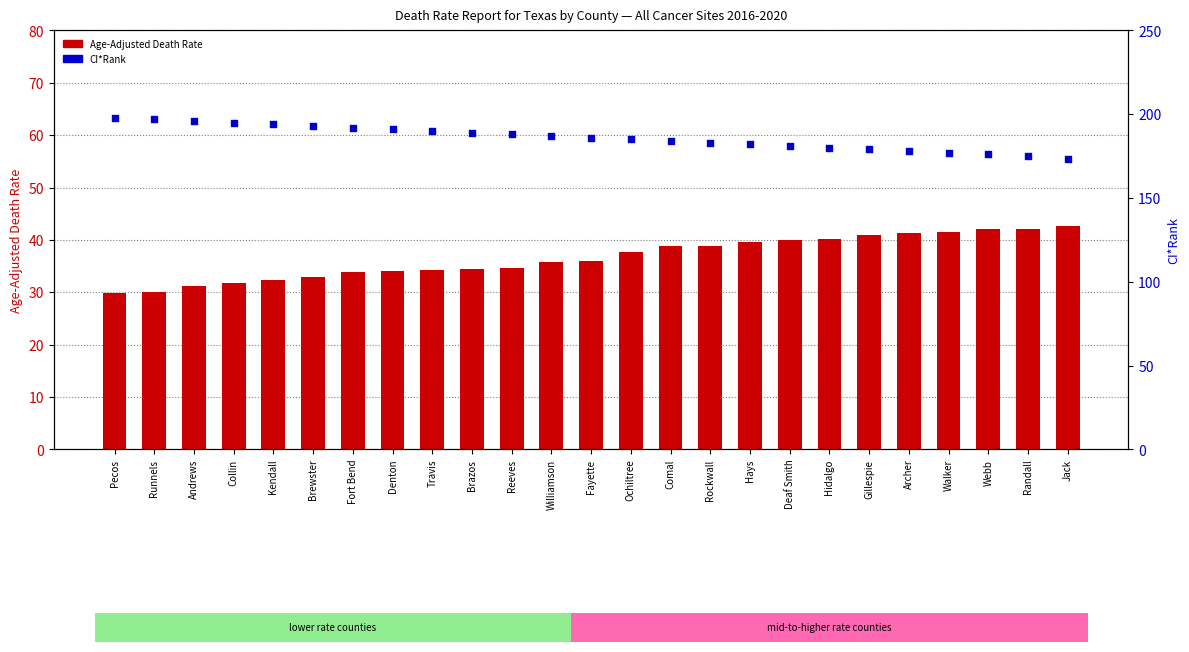

Which series has the widest spread of Y values?

CI*Rank